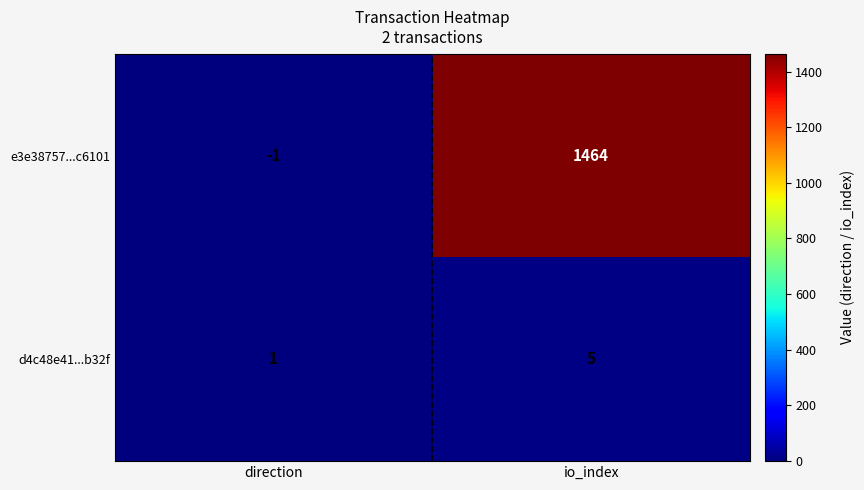

What is the average value of the e3e38757...c6101 series?

732